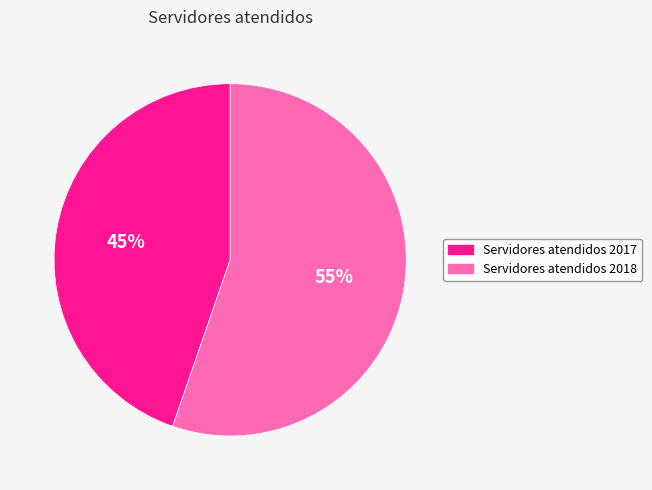

Is the sum of Servidores atendidos 2018 and Servidores atendidos 2017 greater than half?

Yes